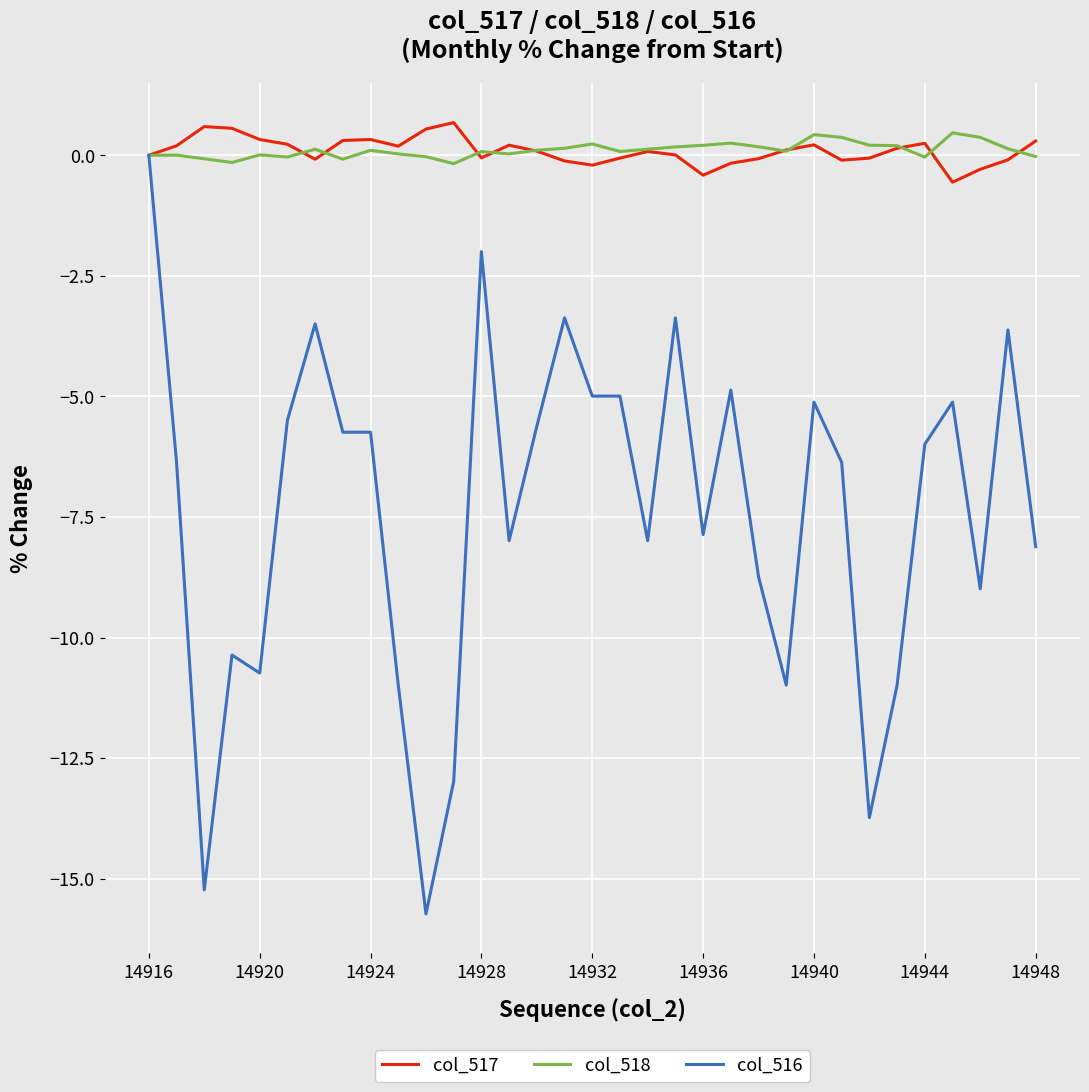

How many categories are shown in the chart?

33